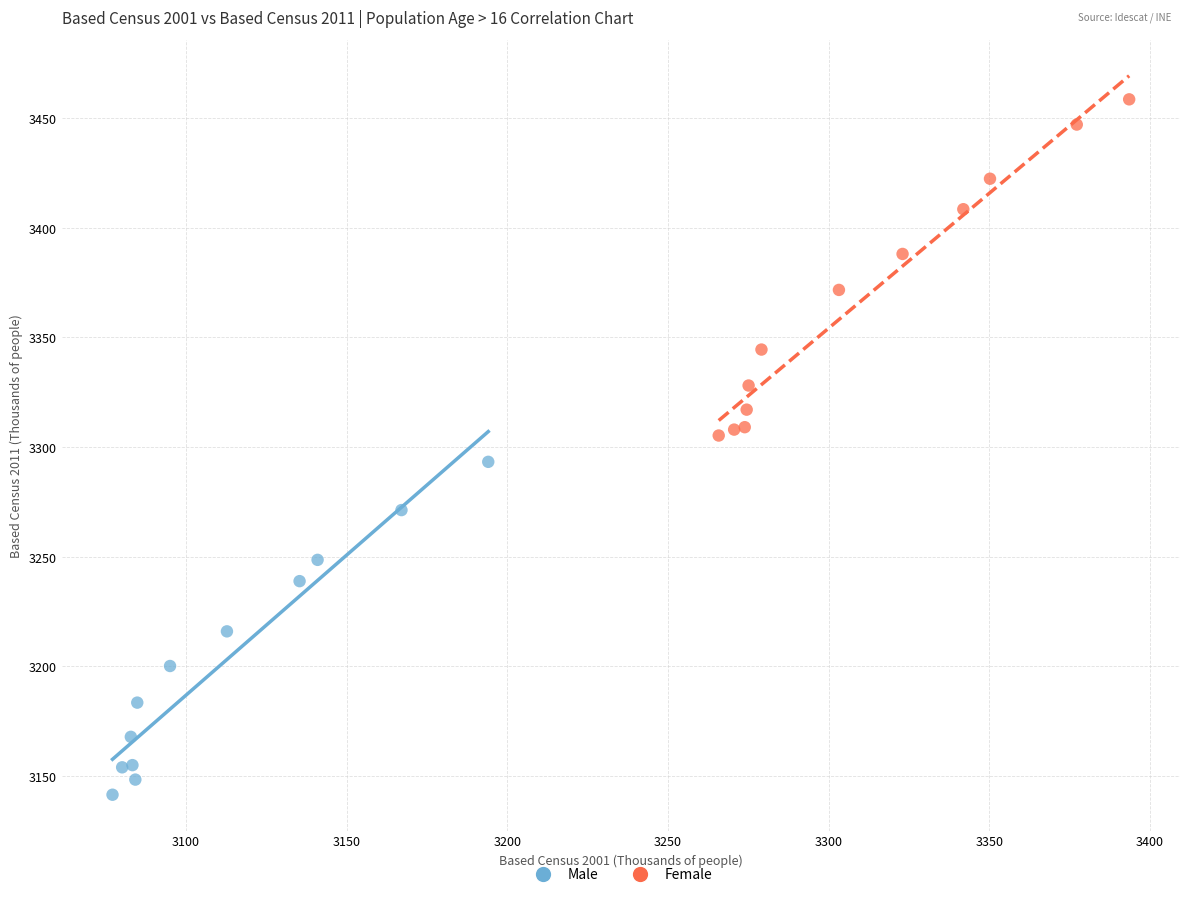

Which series contains the lowest Y value?

Male